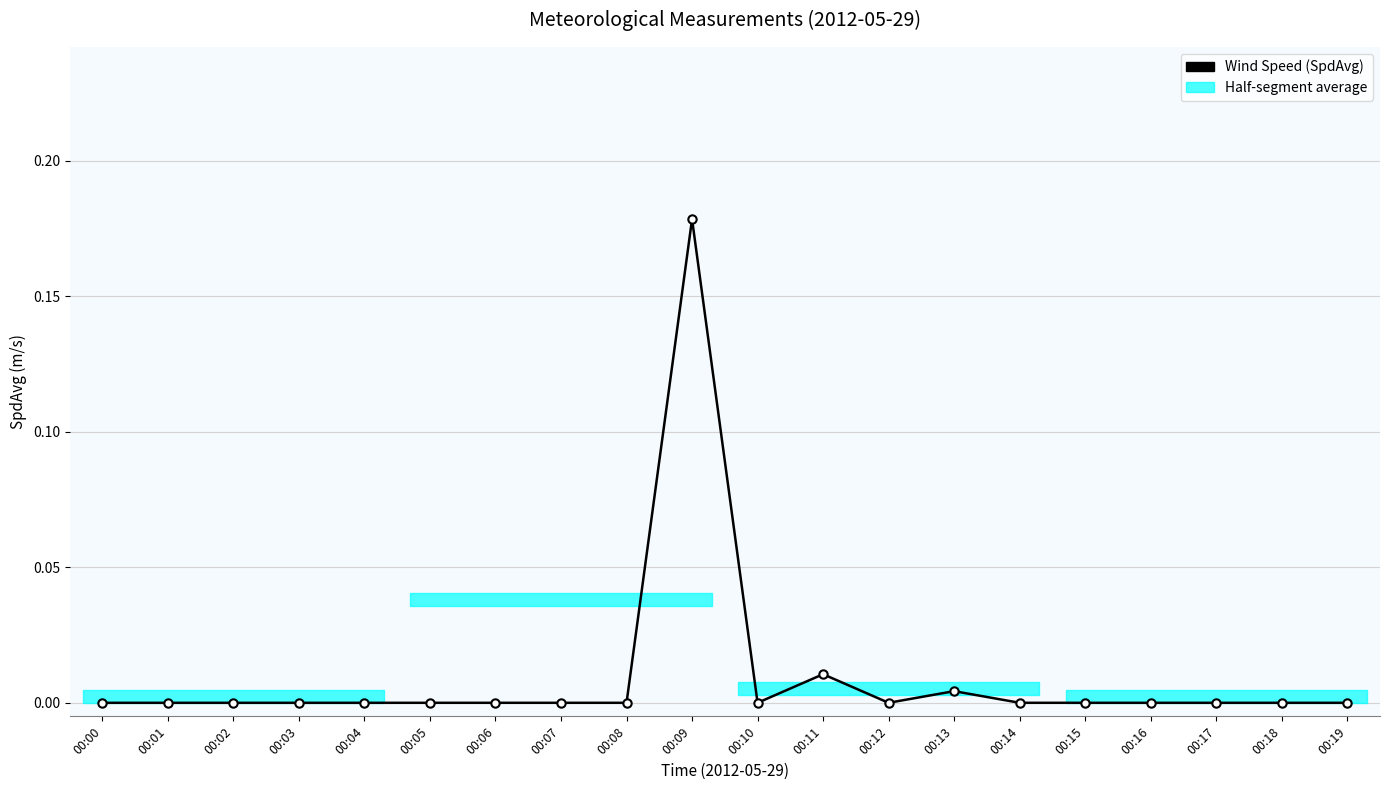

Rank the categories by value from lowest to highest.

00:00, 00:01, 00:02, 00:03, 00:04, 00:05, 00:06, 00:07, 00:08, 00:10, 00:12, 00:14, 00:15, 00:16, 00:17, 00:18, 00:19, 00:13, 00:11, 00:09